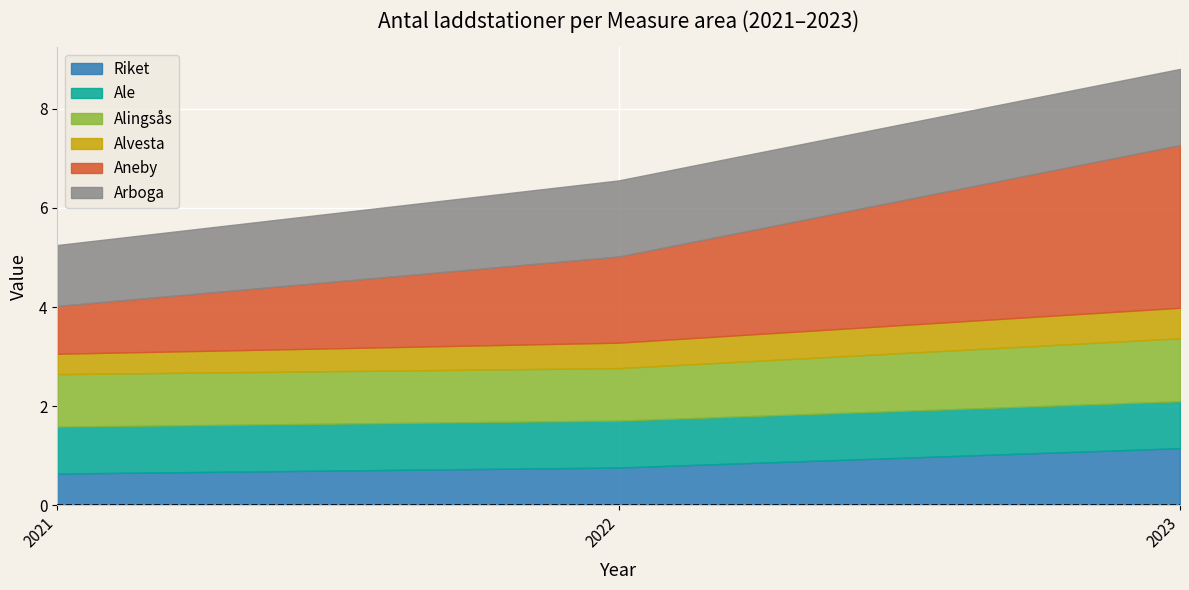

Rank the series by their maximum value, from lowest to highest.

Alvesta, Ale, Riket, Alingsås, Arboga, Aneby